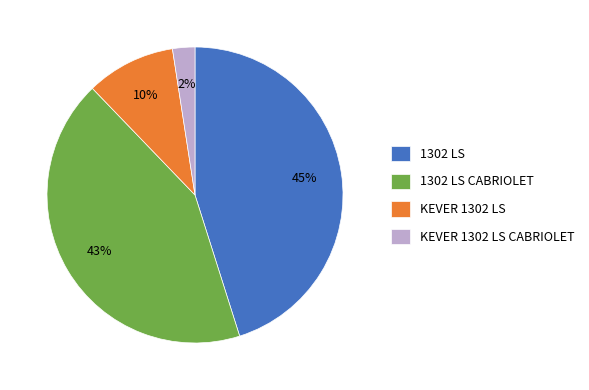

What is the largest slice in the pie chart?

1302 LS